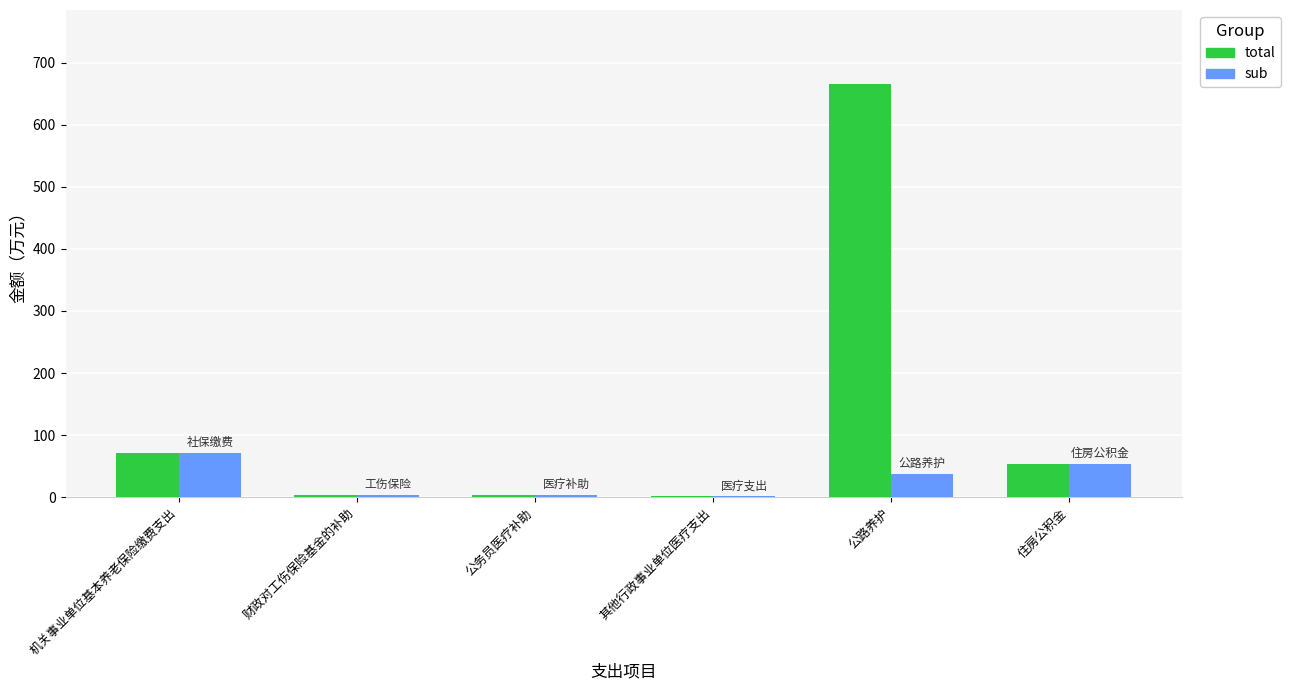

What are all the series names shown in the legend?

total, sub